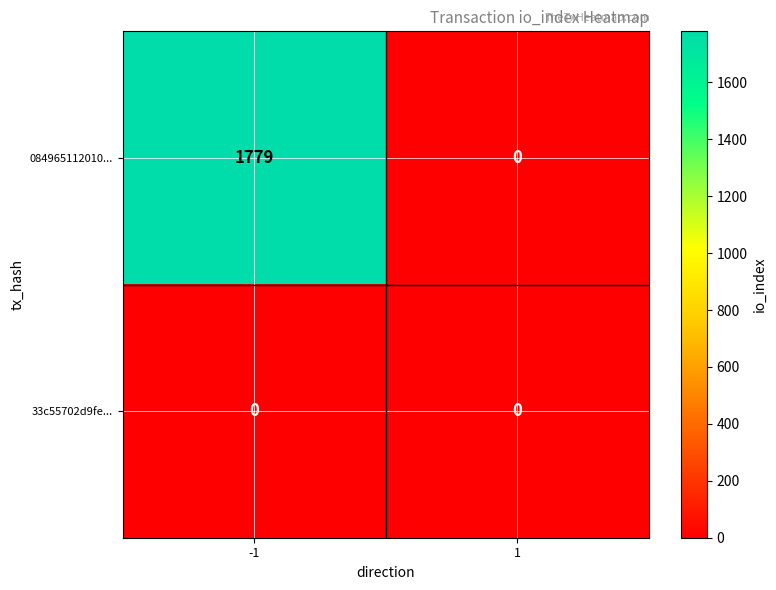

Count the number of data series in this chart.

2